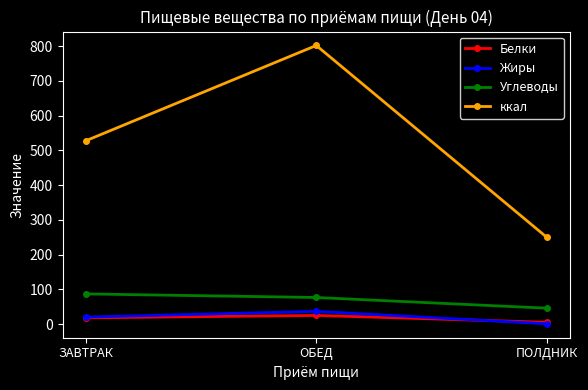

What is the difference between the highest and lowest values at ПОЛДНИК?

248.5